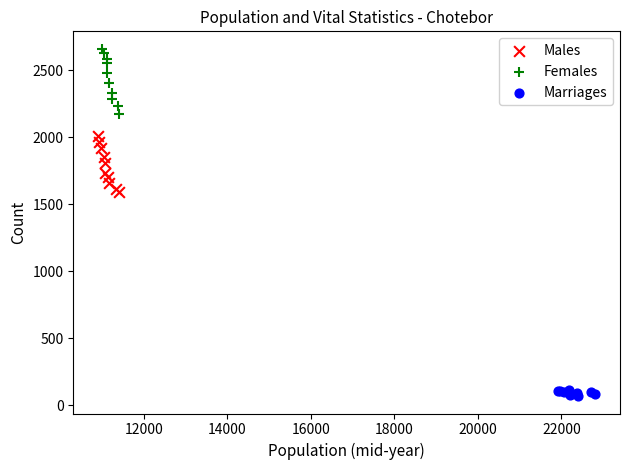

Which series has the widest spread of Y values?

Females